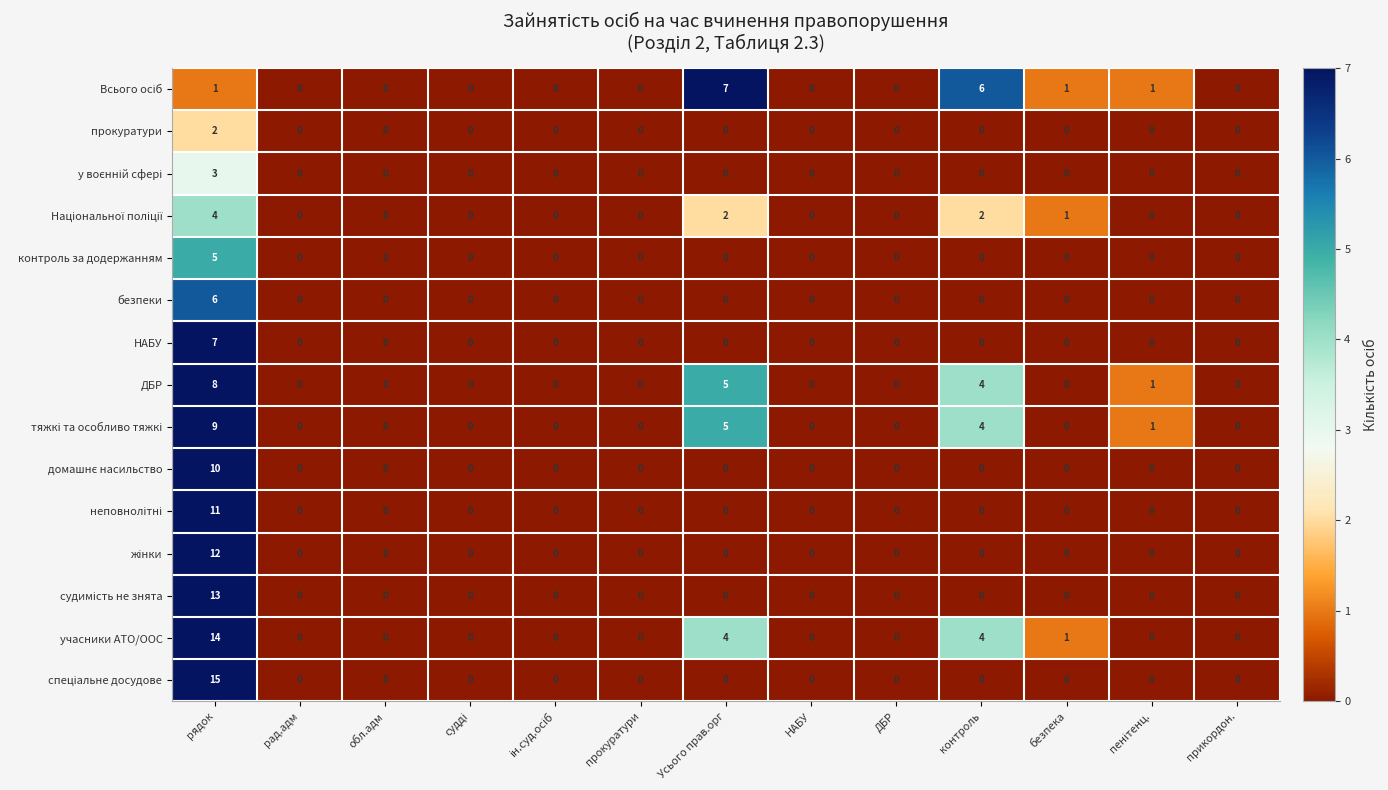

What is the difference between the second highest and second lowest values in the учасники АТО/ООС series?

4